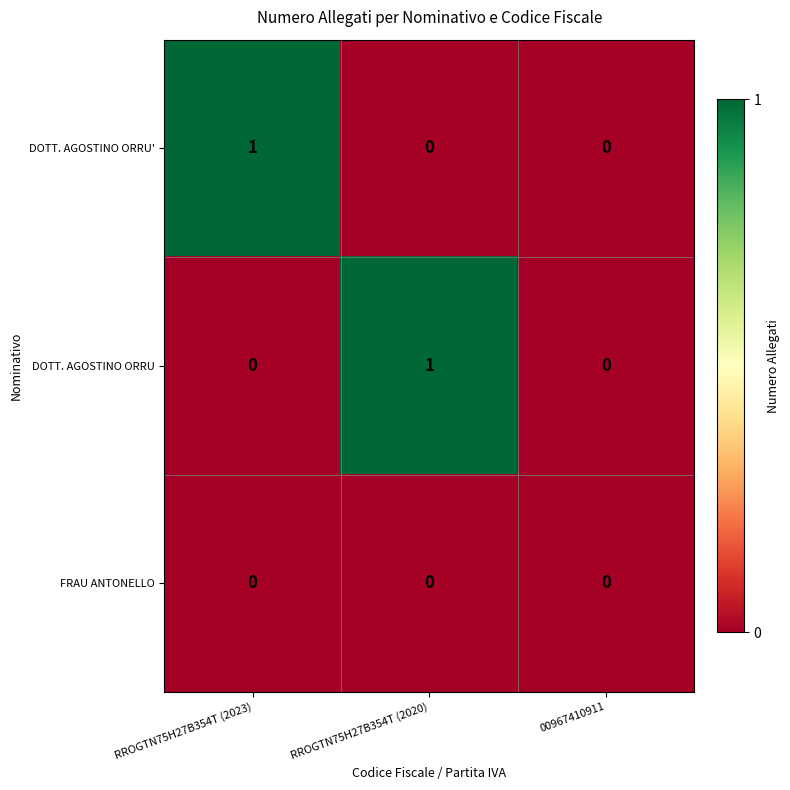

Reading right to left, transcribe all the data shown in this chart.

DOTT. AGOSTINO ORRU': 0	0	1
DOTT. AGOSTINO ORRU: 0	1	0
FRAU ANTONELLO: 0	0	0